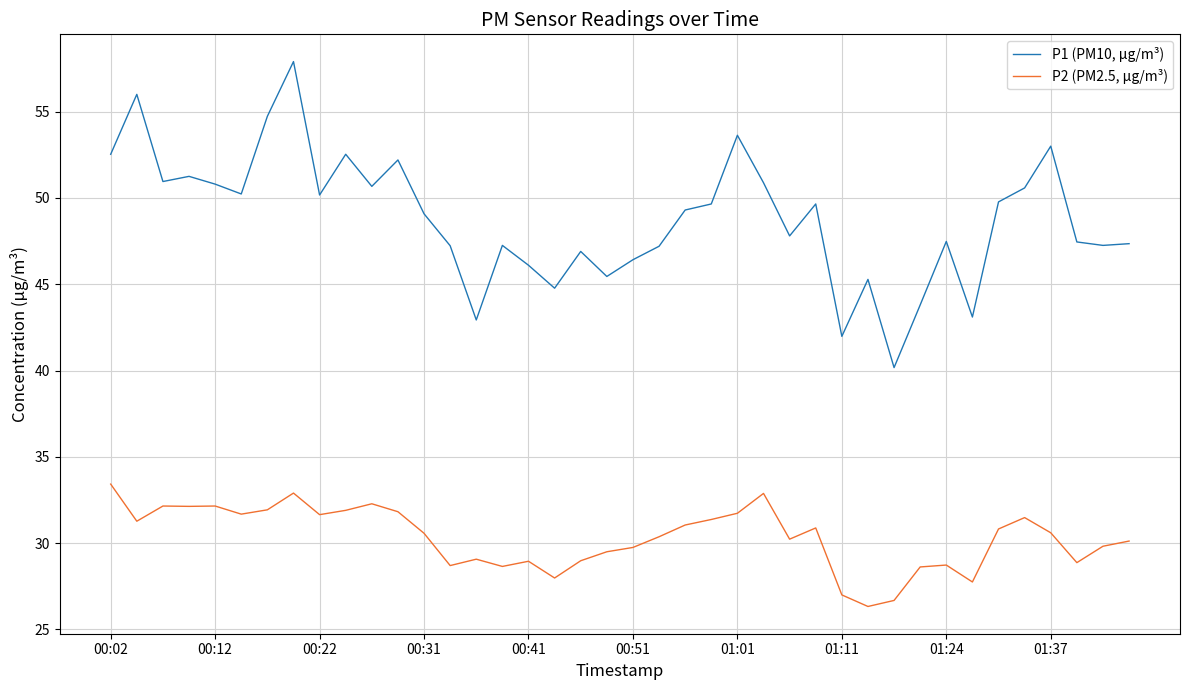

Is this an area chart (filled region under the line)?

No